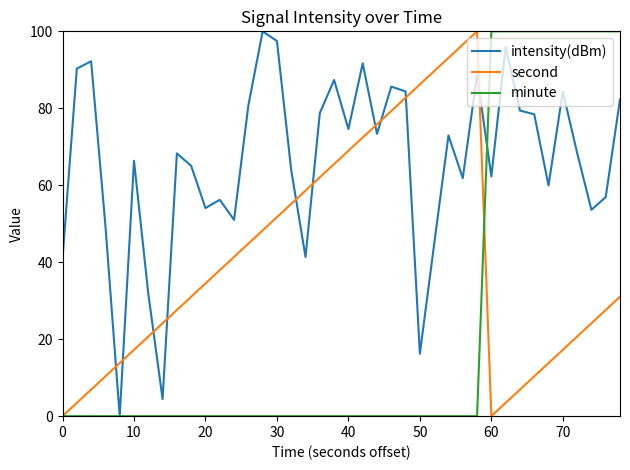

How many lines are shown in the chart?

3